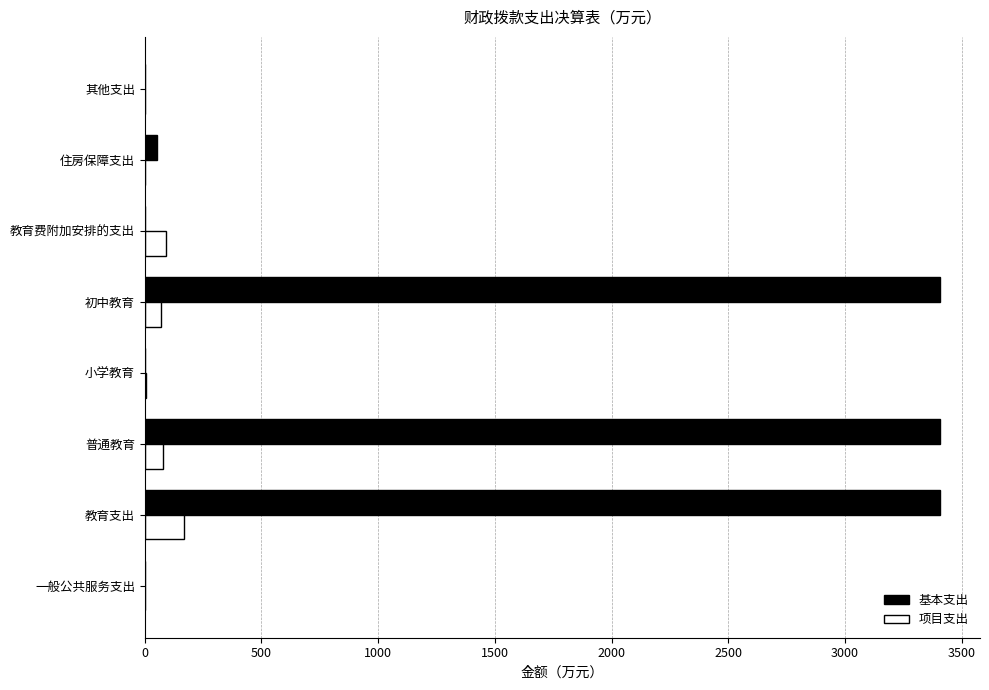

What is the maximum value for 基本支出?

3407.4